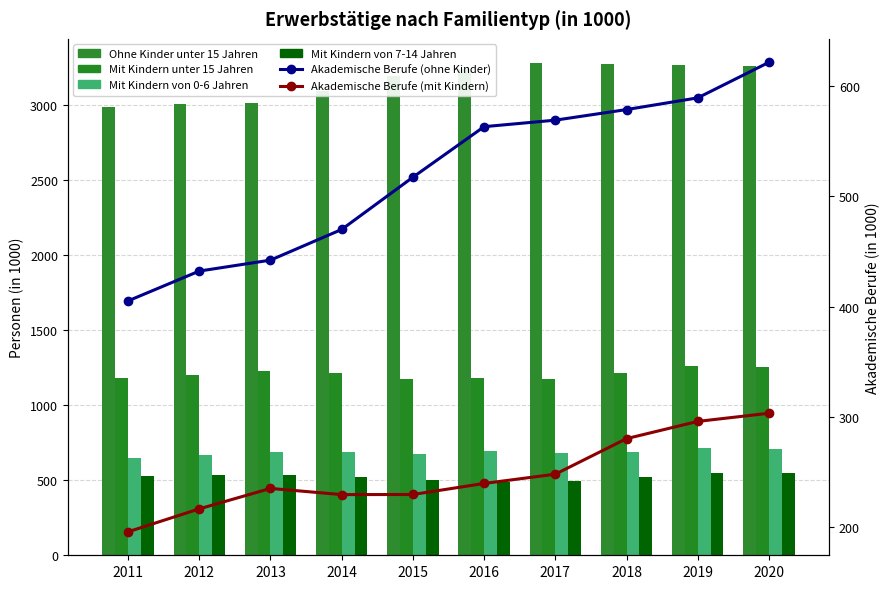

How many distinct data groups are displayed?

6